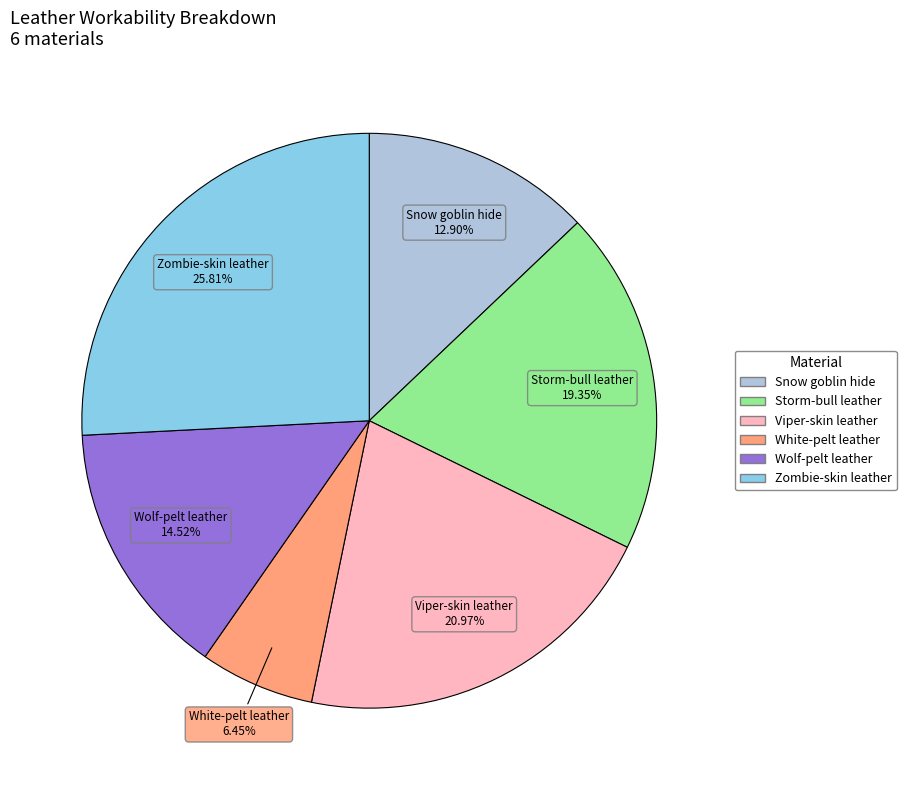

What is the largest slice in the pie chart?

Zombie-skin leather